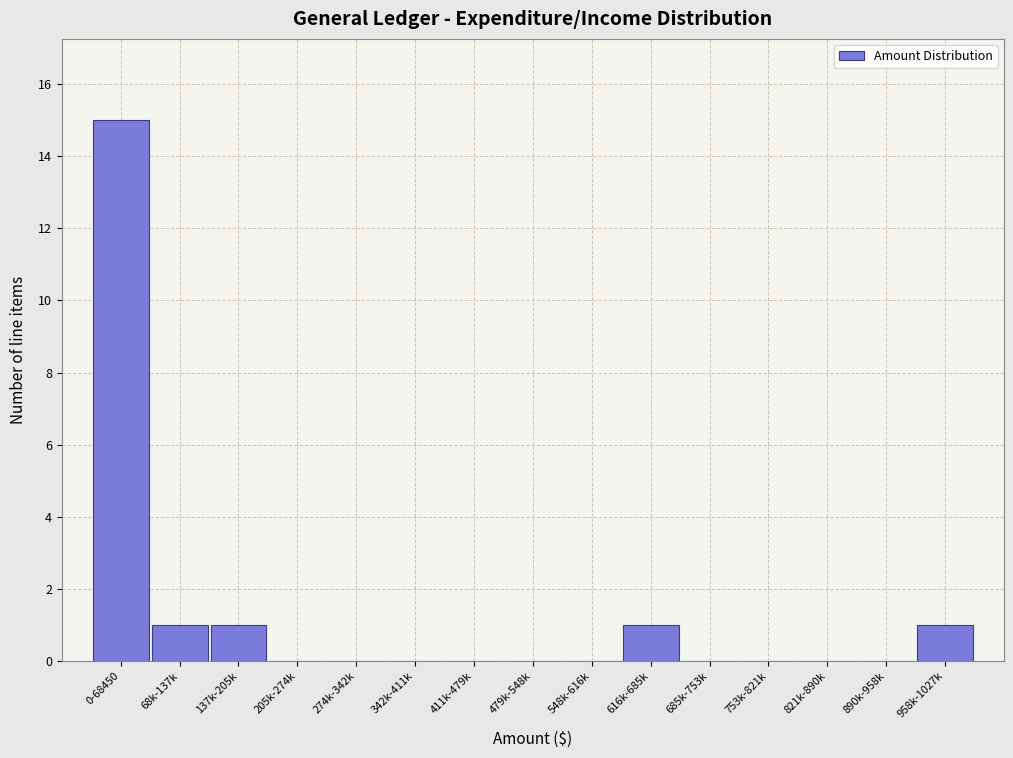

Reading right to left, list all the values displayed in this chart.

958k-1027k=1	890k-958k=0	821k-890k=0	753k-821k=0	685k-753k=0	616k-685k=1	548k-616k=0	479k-548k=0	411k-479k=0	342k-411k=0	274k-342k=0	205k-274k=0	137k-205k=1	68k-137k=1	0-68450=15